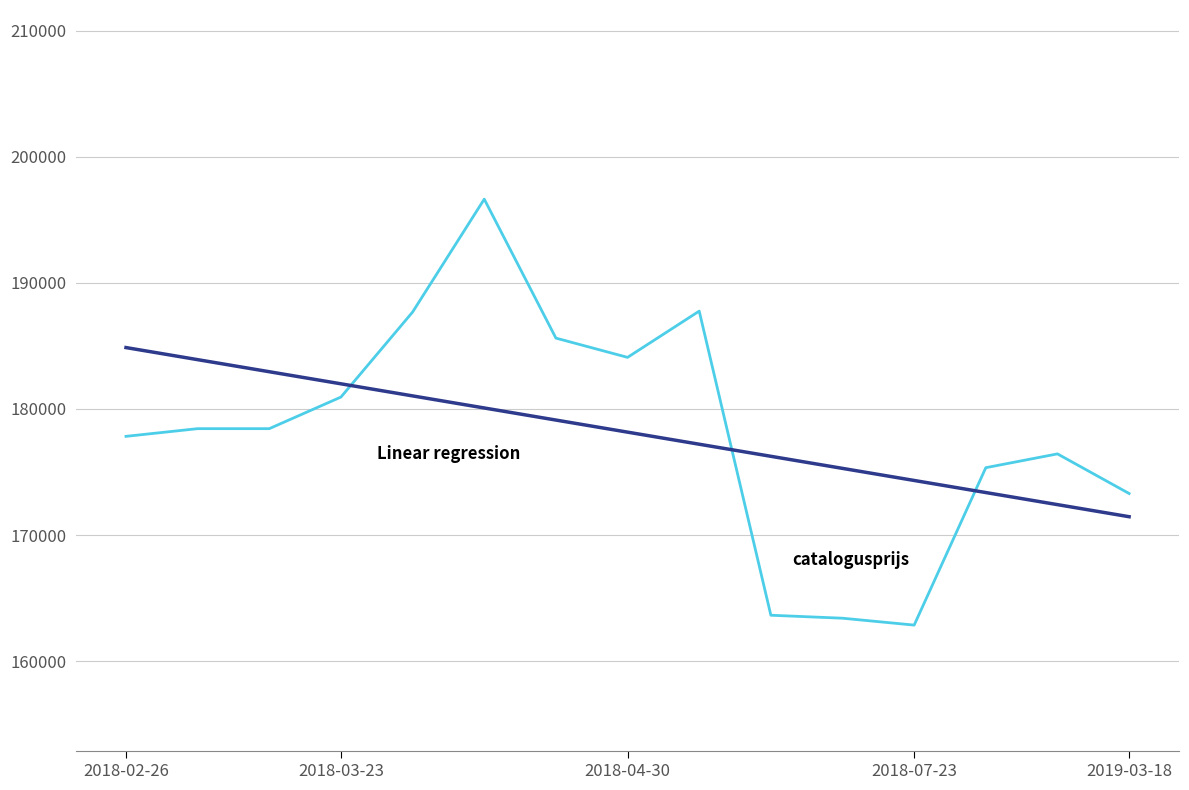

How many lines are shown in the chart?

2